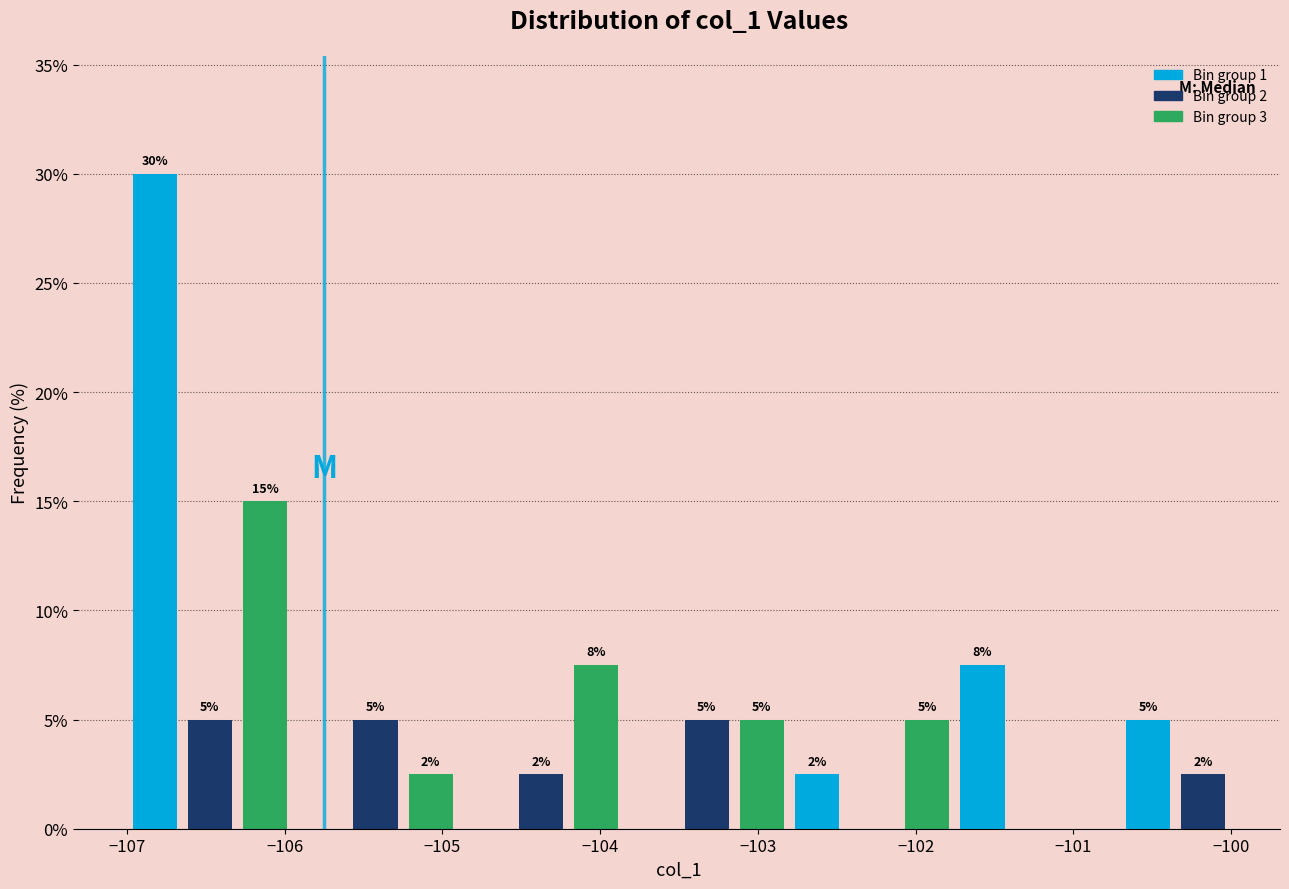

Read against the x-axis, roughly where is the centre of the tallest bar?

-106.8